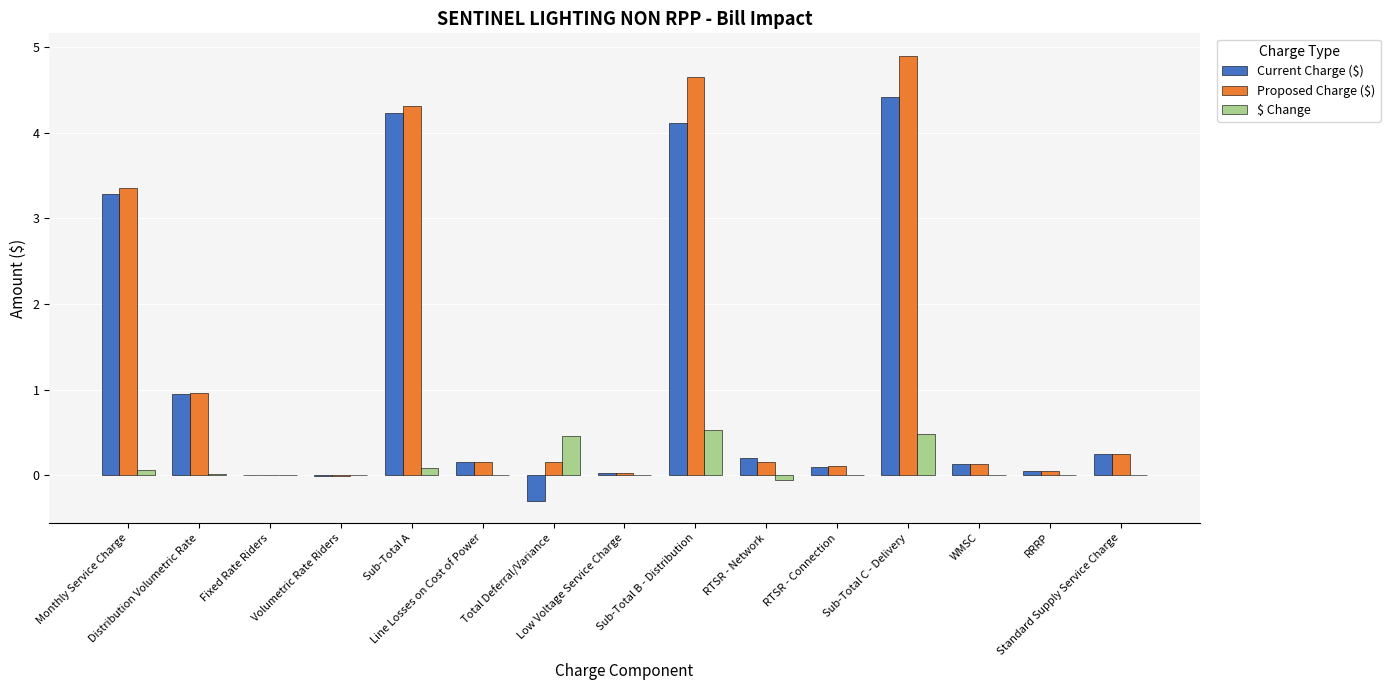

What is the spread (max minus min) of values at Sub-Total C - Delivery?

4.4